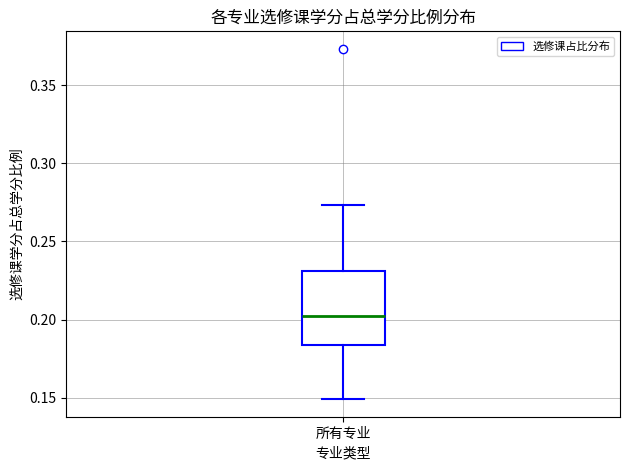

Where does the median line of the box for 所有专业 sit on the y-axis? The values are not printed on the chart, so give them approximately, as read against the axis.

0.200